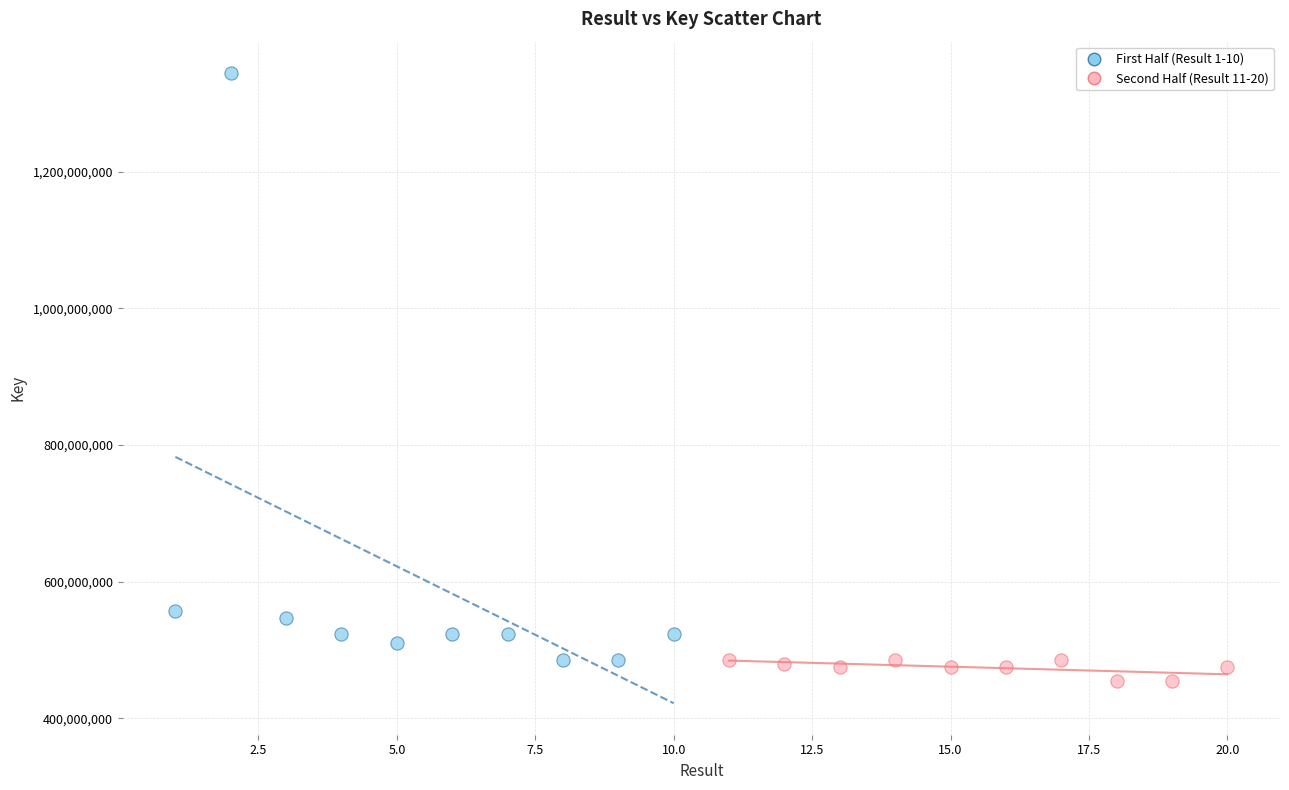

Which series has the largest Y range (max minus min)?

First Half (Result 1-10)